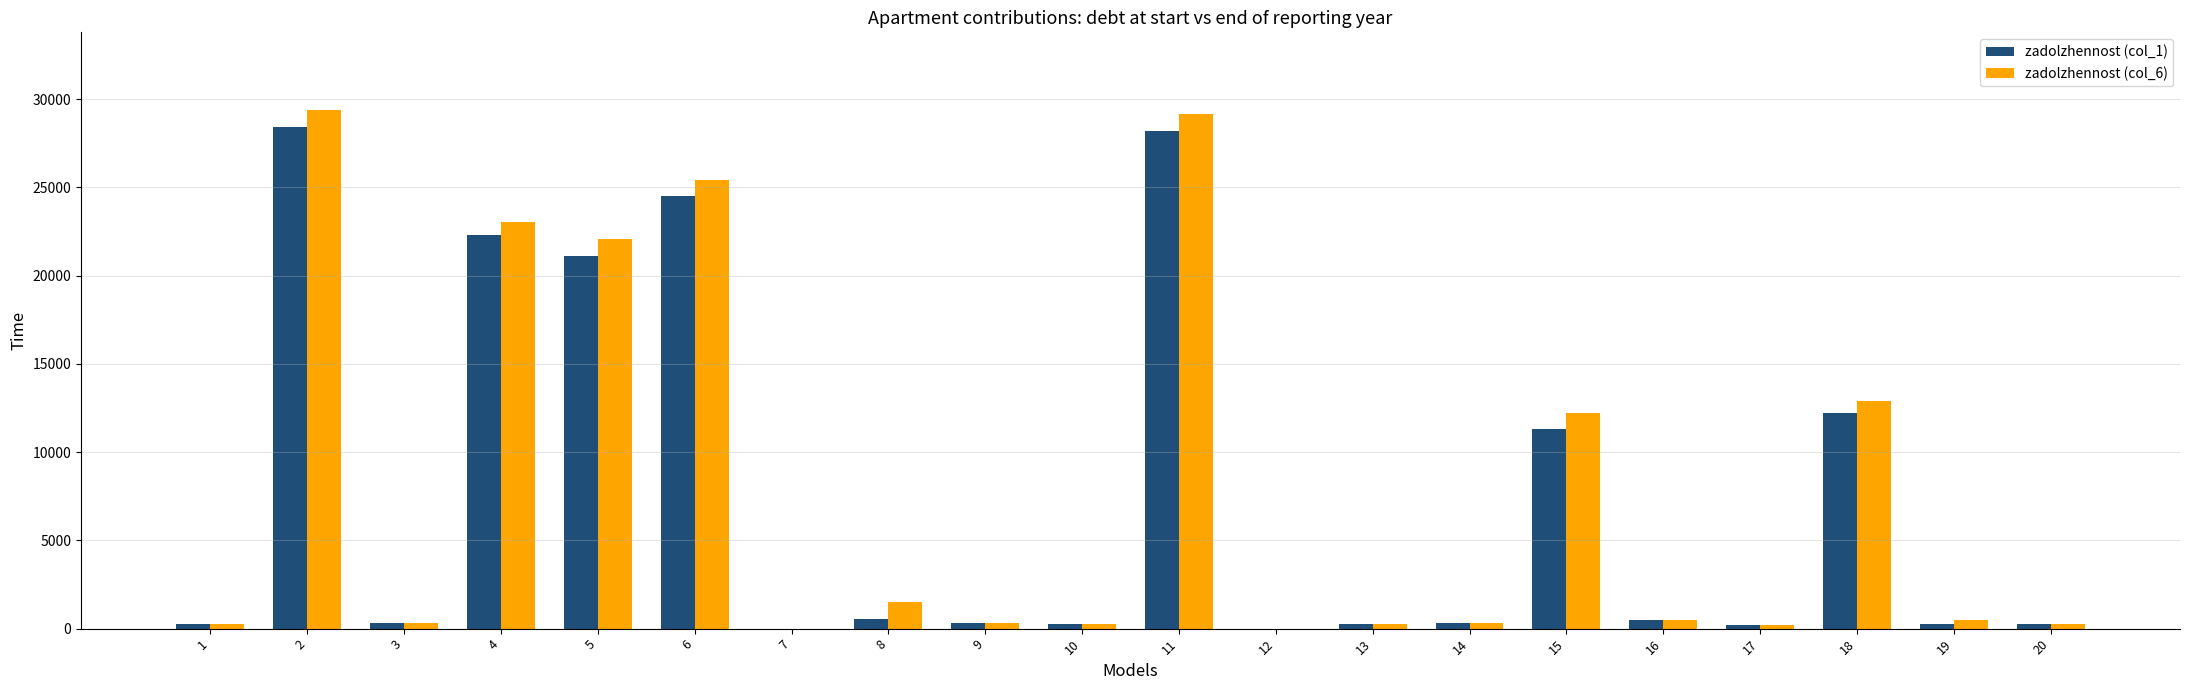

What is the maximum value shown in the chart?

29383.5